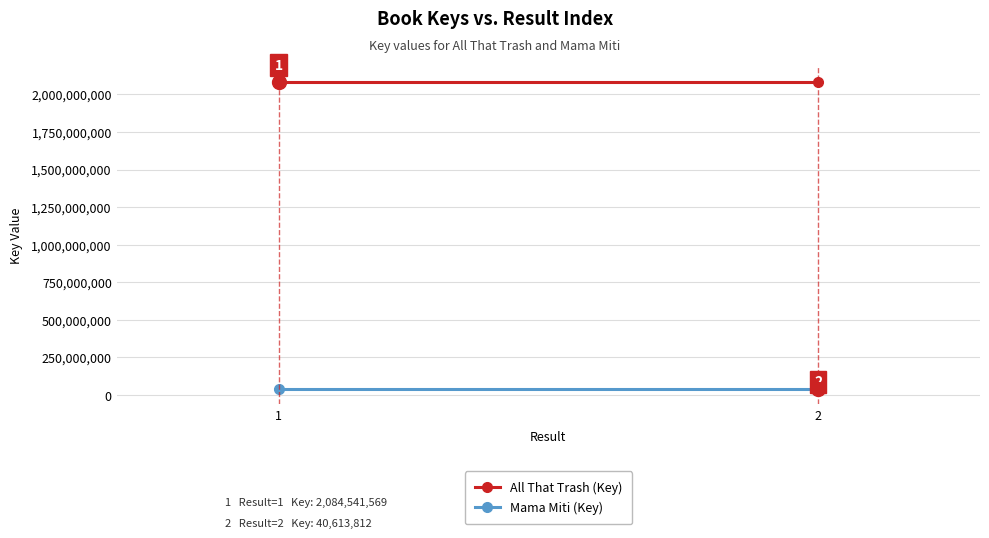

What is the minimum value shown in the chart?

40613812